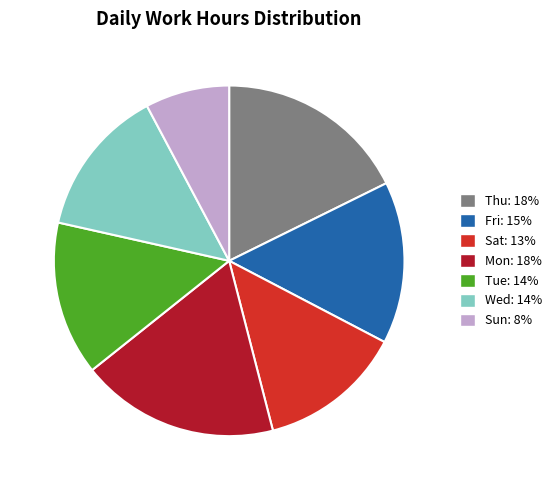

Does any single category account for the majority?

No